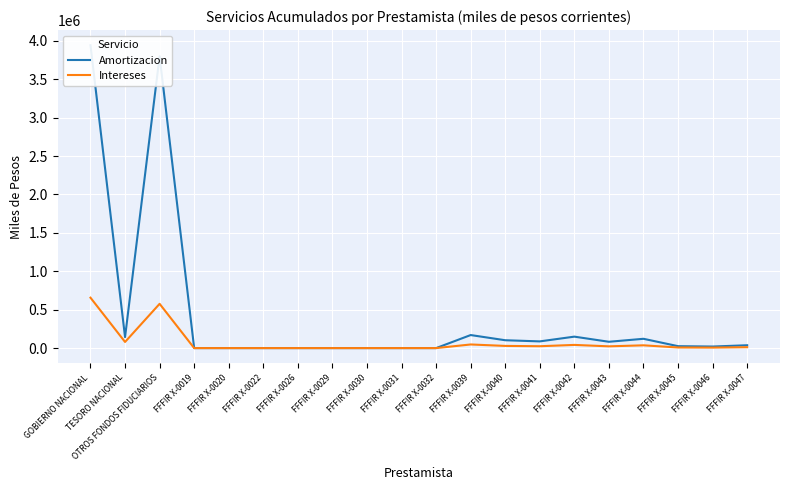

How many intersections are there between Intereses and Amortizacion?

2